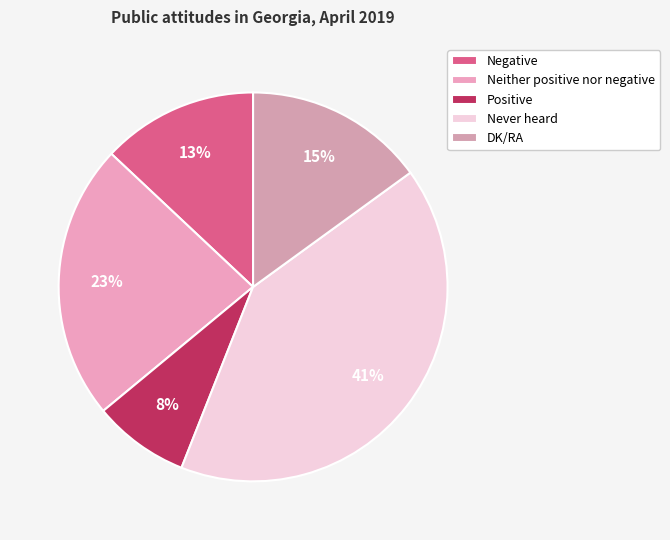

Between Negative and Neither positive nor negative, which is larger?

Neither positive nor negative